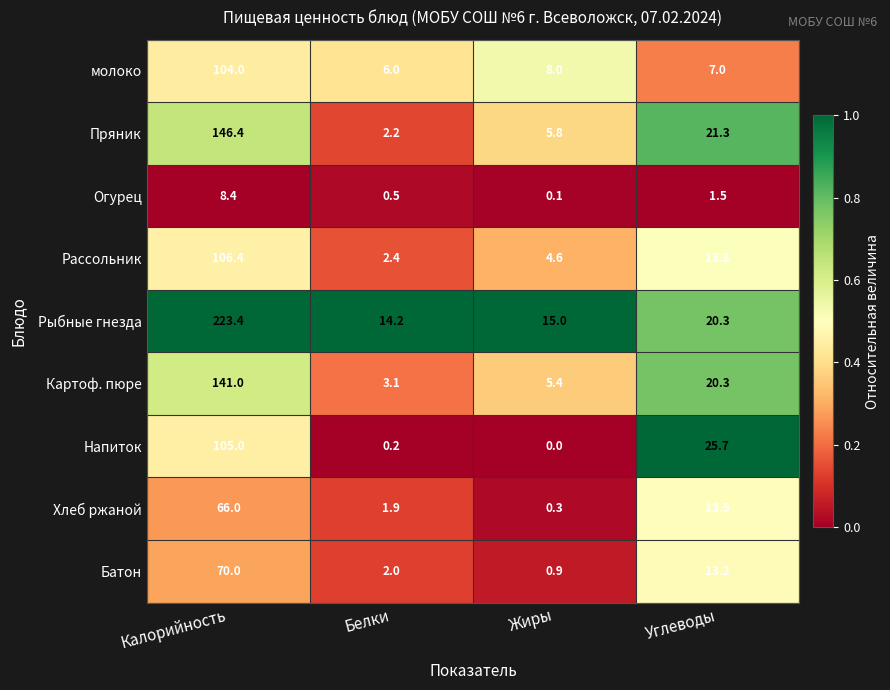

Which series has the largest total across all categories?

Рыбные гнезда